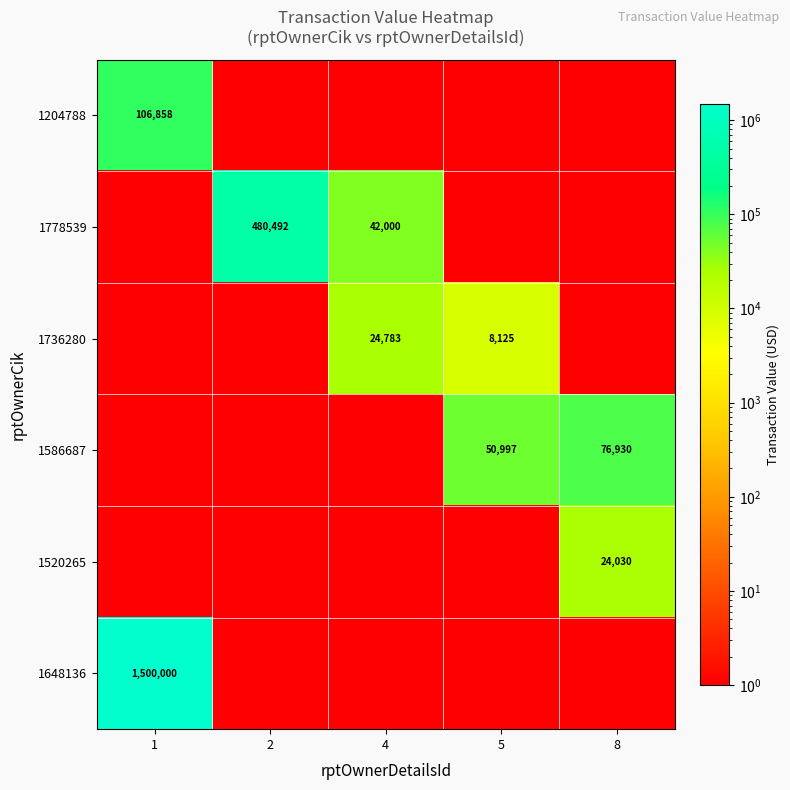

The 1204788 series shows 106858 at 1. True or false?

True